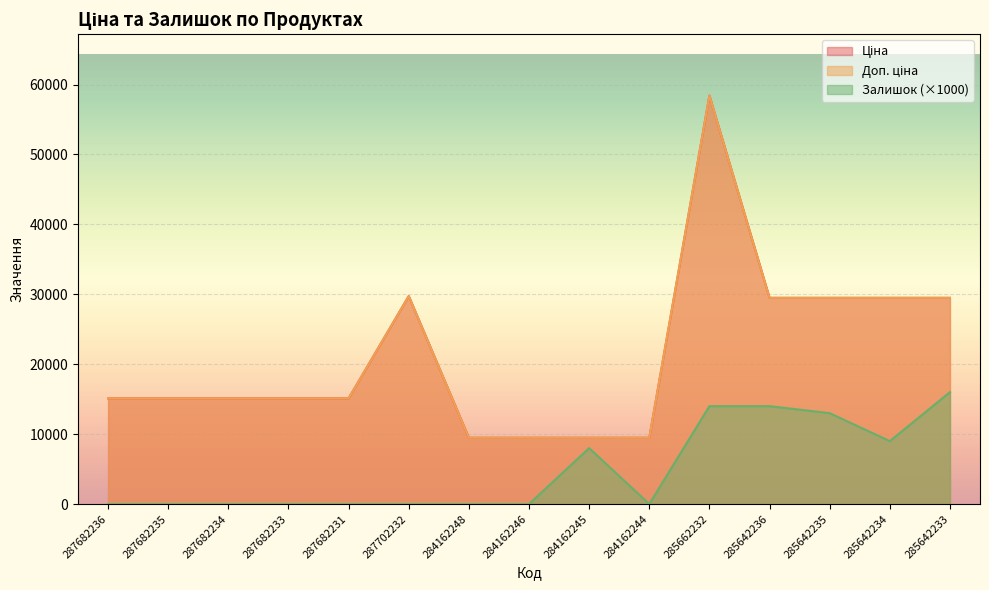

In Доп. ціна, how many points are higher than both neighbors (excluding endpoints)?

2